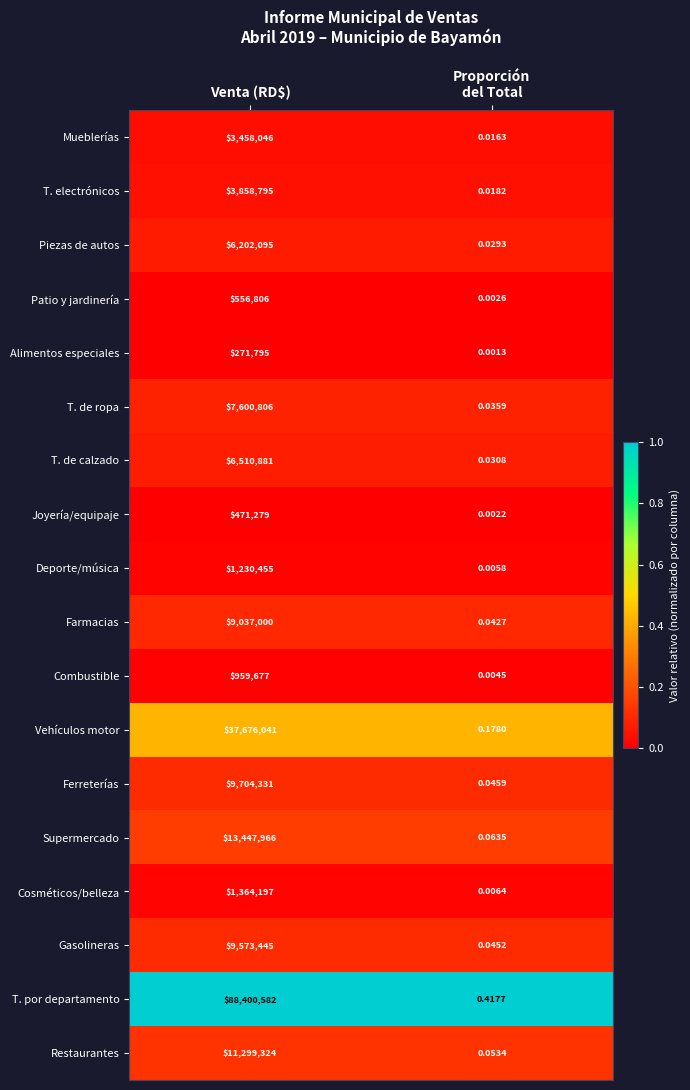

At which label does Restaurantes reach its peak?

Venta (RD$)